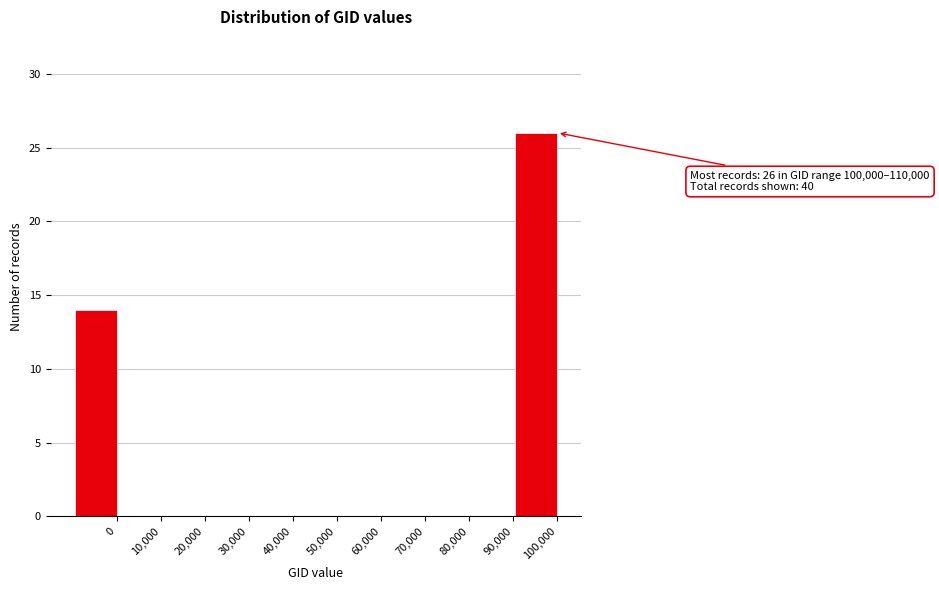

Reading left to right, extract all data points from this chart.

0=14	10,000=0	20,000=0	30,000=0	40,000=0	50,000=0	60,000=0	70,000=0	80,000=0	90,000=0	100,000=26